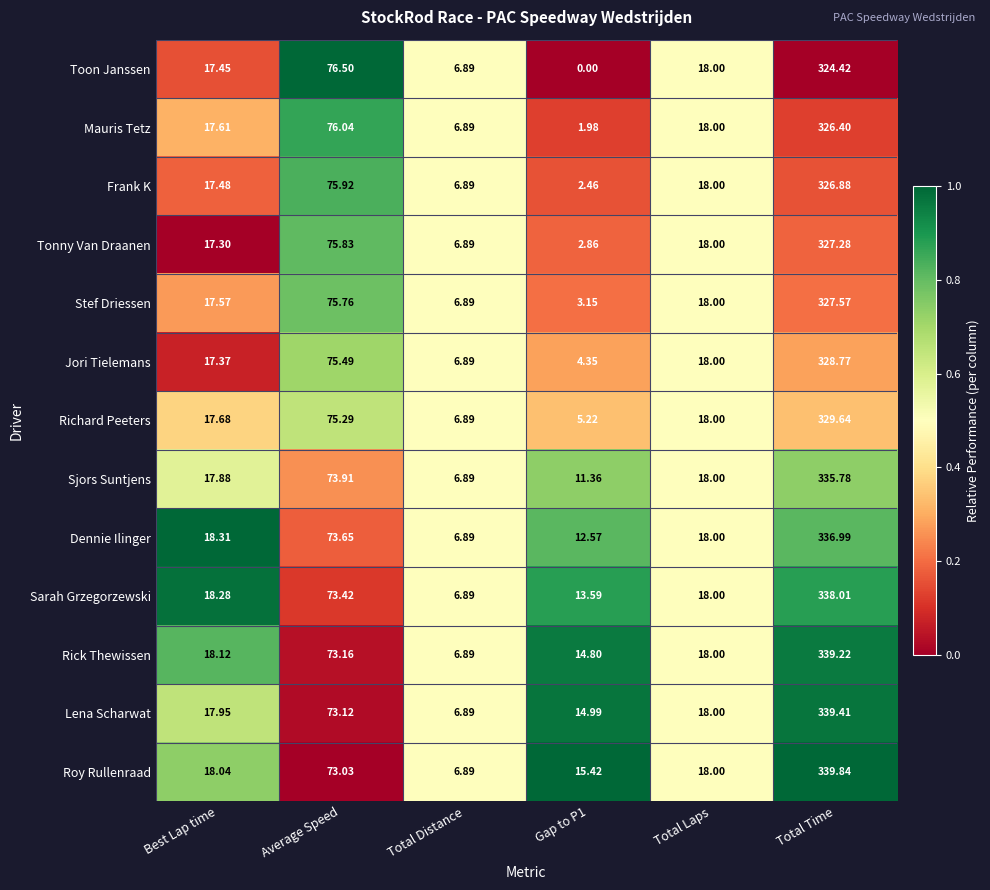

Which series has the widest spread of values?

Roy Rullenraad